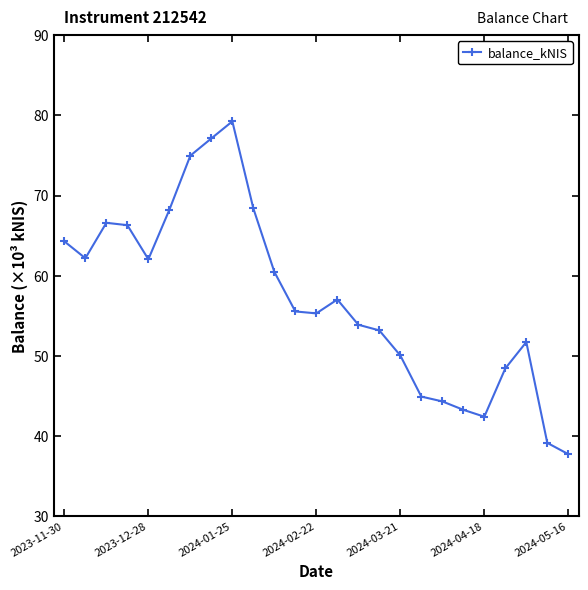

Is this an area chart (filled region under the line)?

No